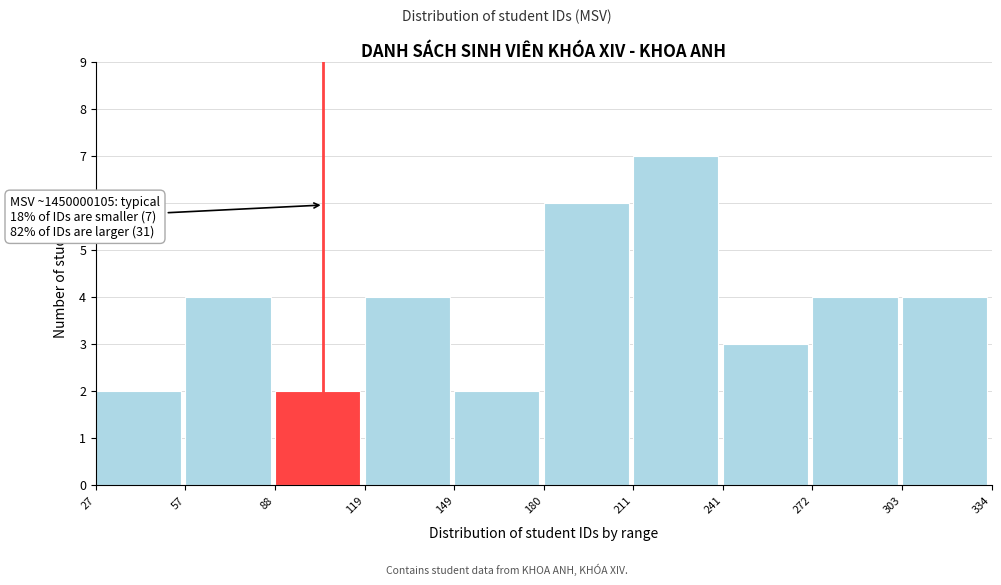

Reading left to right, what are all the values shown in this chart?

2	4	2	4	2	6	7	3	4	4